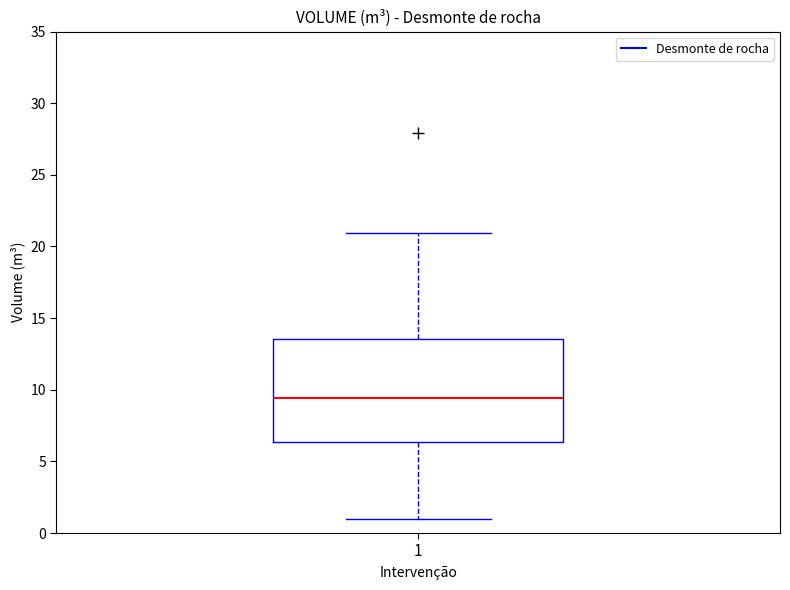

Transcribe this box plot: give where the median line is, the range the box spans, and where the two whiskers end, as read against the y-axis. The values are not printed on the chart, so give them approximately, as read against the axis.

median 9.5, box 6.5 to 13.5, whiskers 1.0 to 21.0